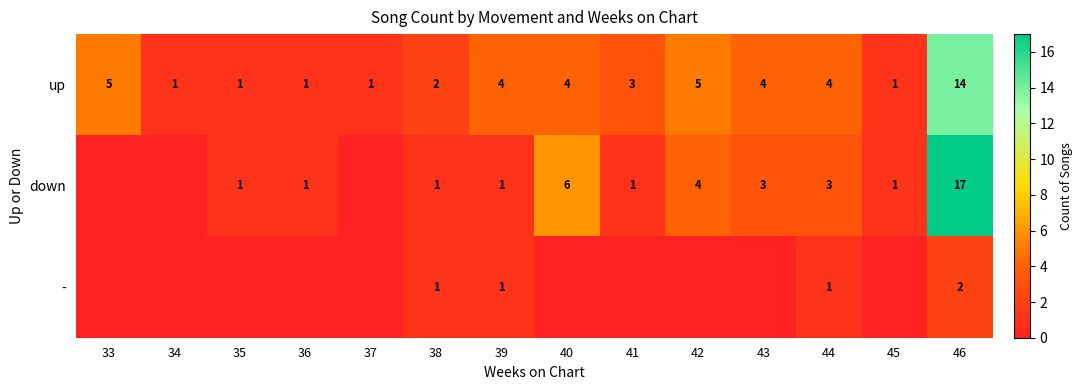

Which category has the highest value in the up series?

46